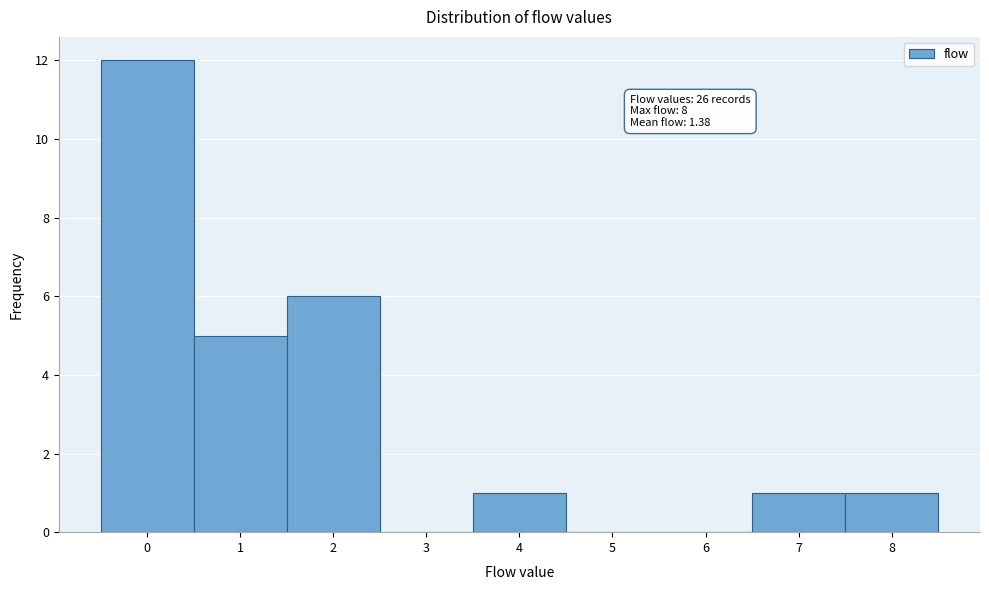

Which range on the x-axis has the tallest bar?

-0.5 to 0.5